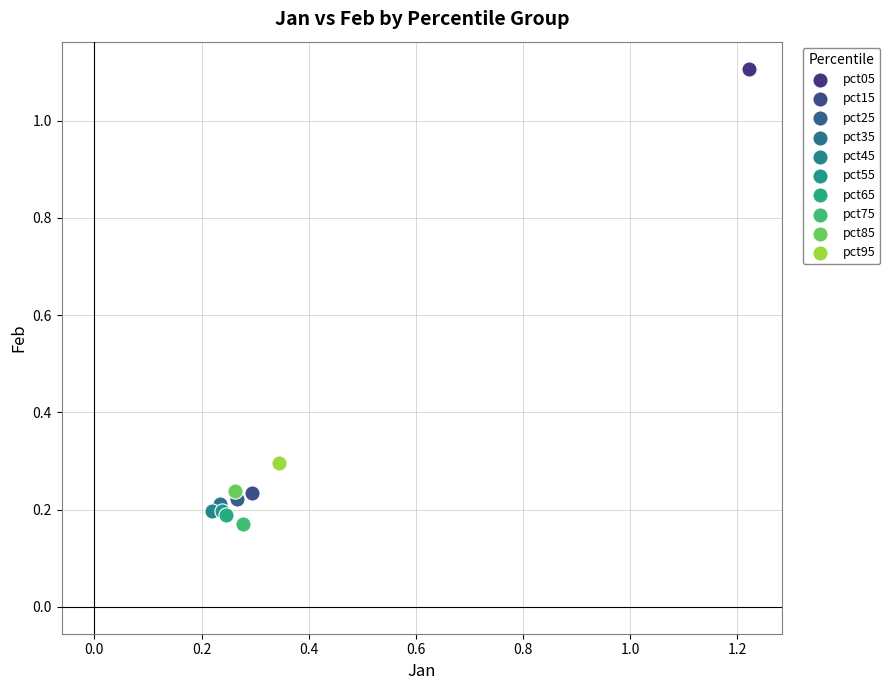

What are all the series names shown in the legend?

pct05, pct15, pct25, pct35, pct45, pct55, pct65, pct75, pct85, pct95